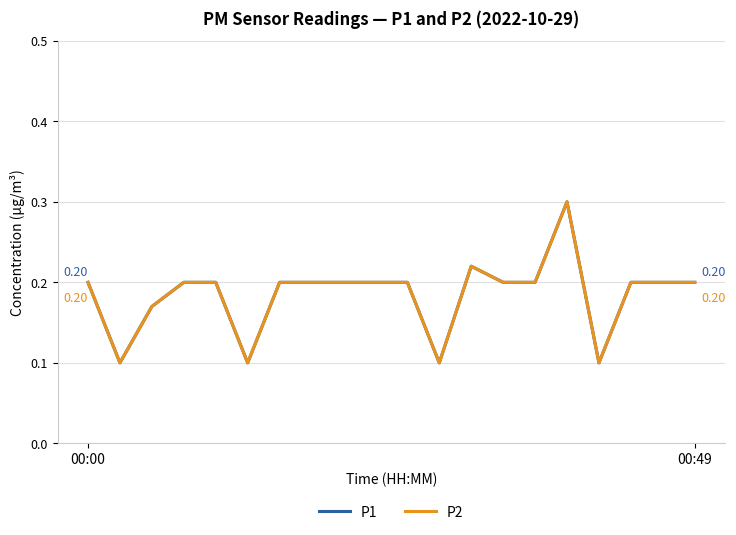

Which series has the largest range (max minus min)?

P1